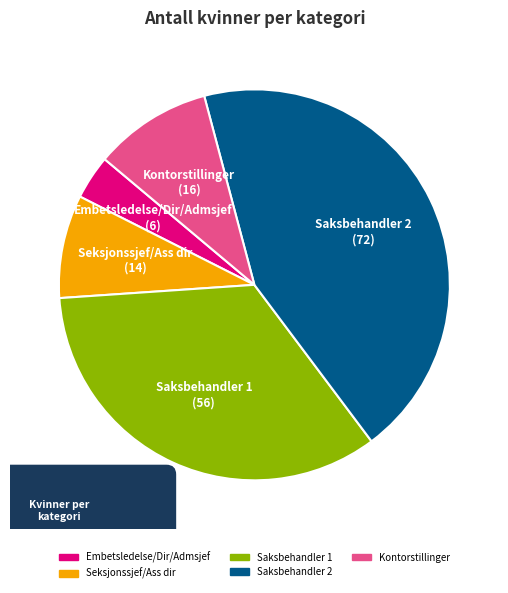

Which slice is the smallest?

Embetsledelse/Dir/Admsjef